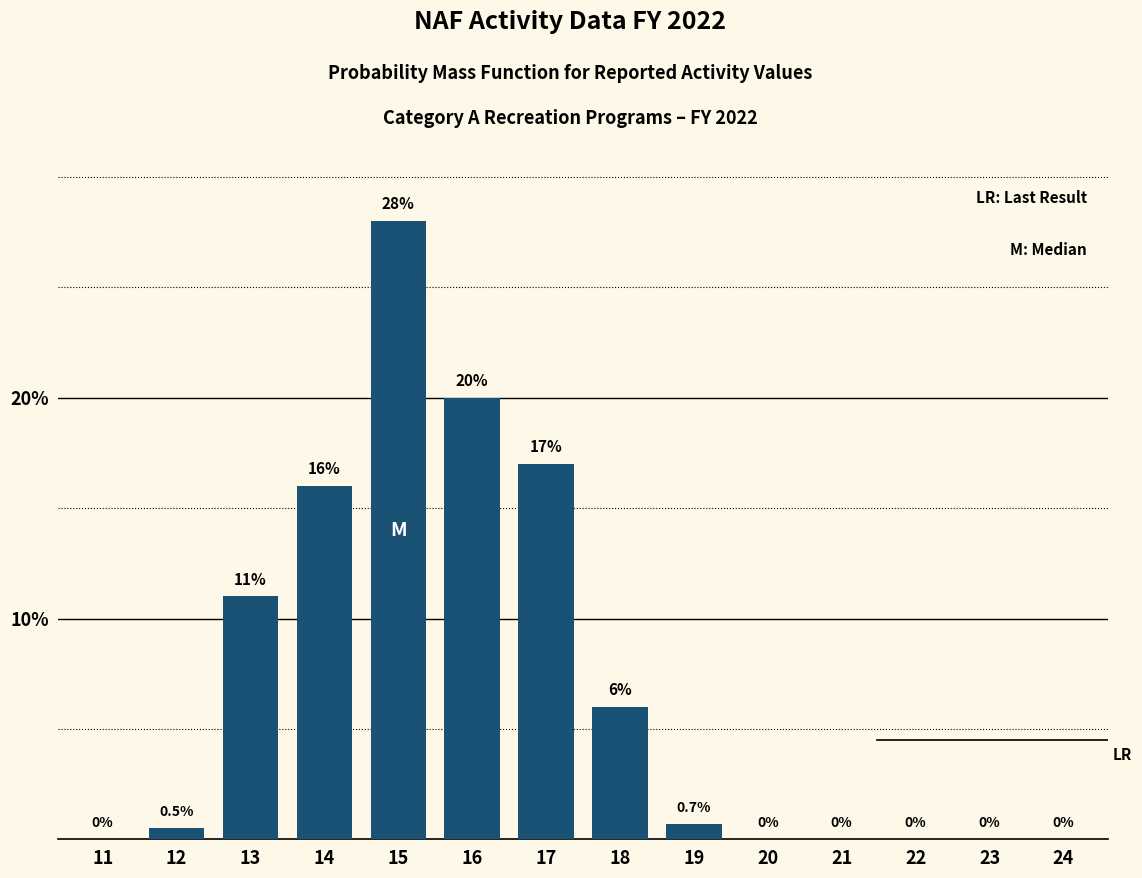

Reading left to right, extract all data points from this chart.

11=0.0	12=0.5	13=11.0	14=16.0	15=28.0	16=20.0	17=17.0	18=6.0	19=0.7	20=0.0	21=0.0	22=0.0	23=0.0	24=0.0